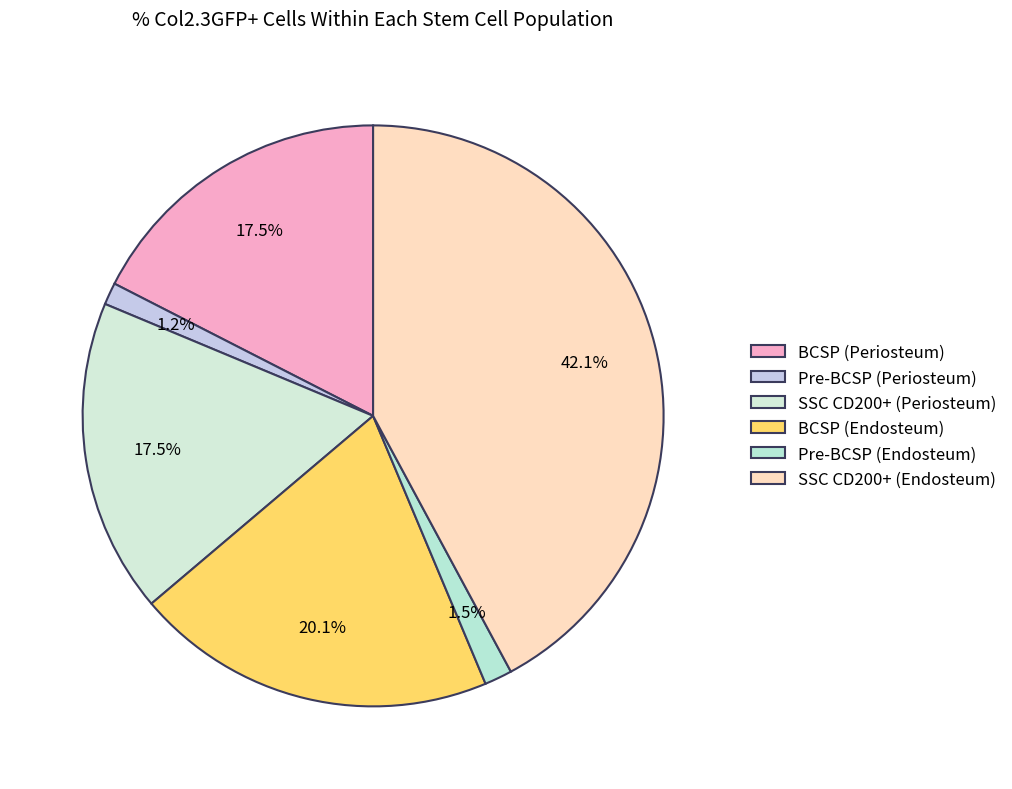

Is there a majority slice in this chart?

No